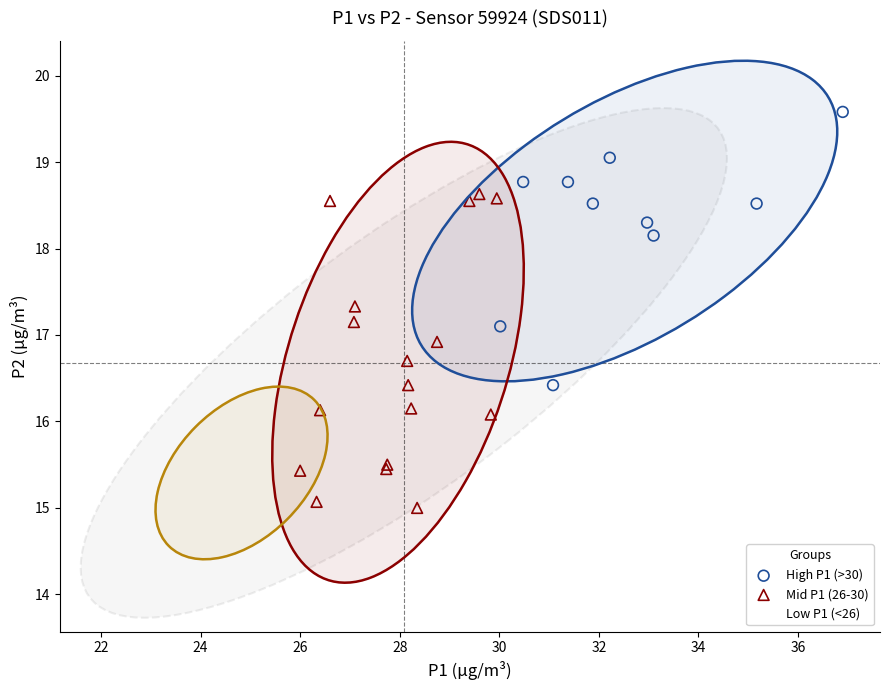

Which series reaches the minimum Y coordinate?

Low P1 (<26)